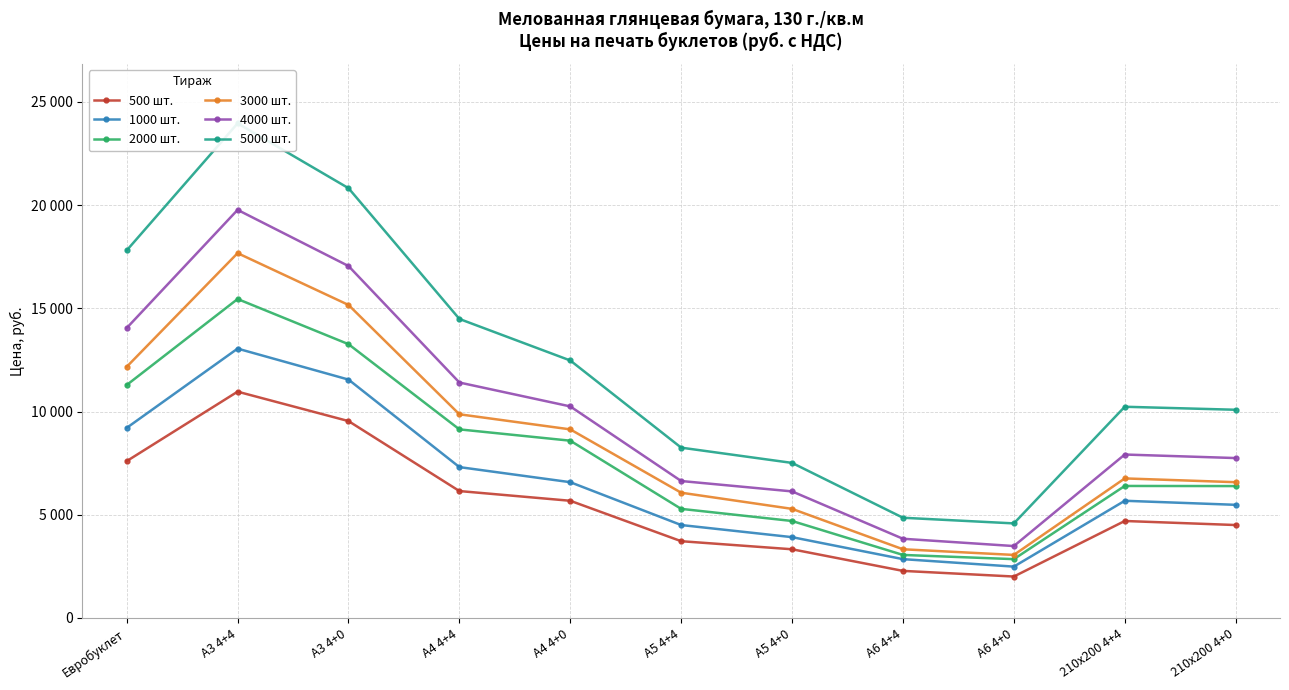

What is the spread (max minus min) of values at А3 4+0?

11281